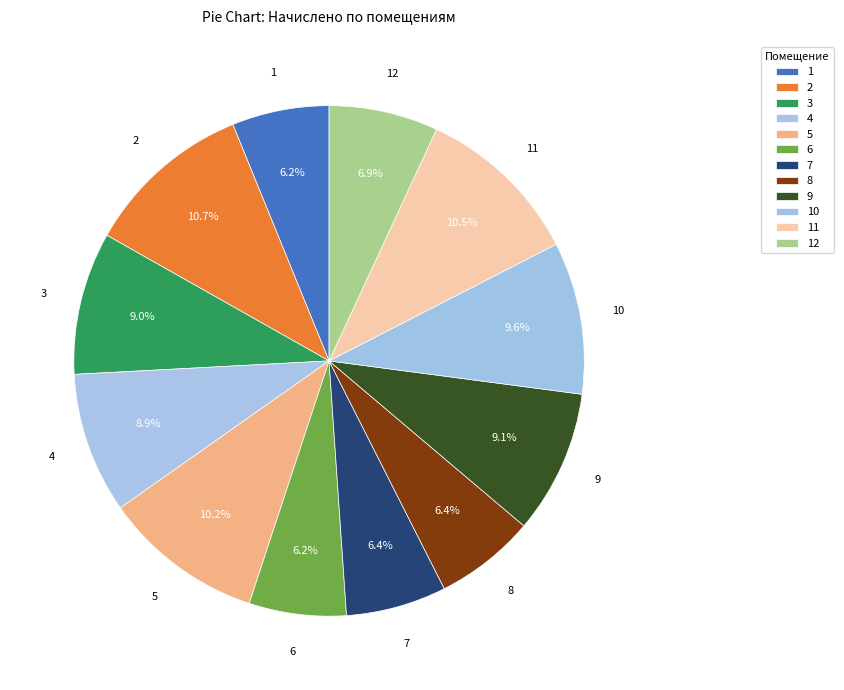

Is there a majority slice in this chart?

No